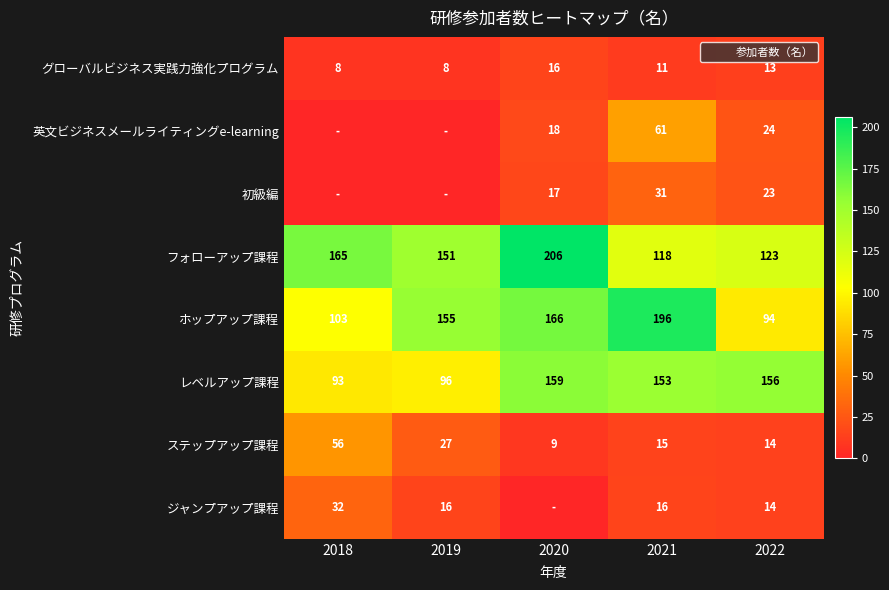

Which category has the highest value in the ホップアップ課程 series?

2021